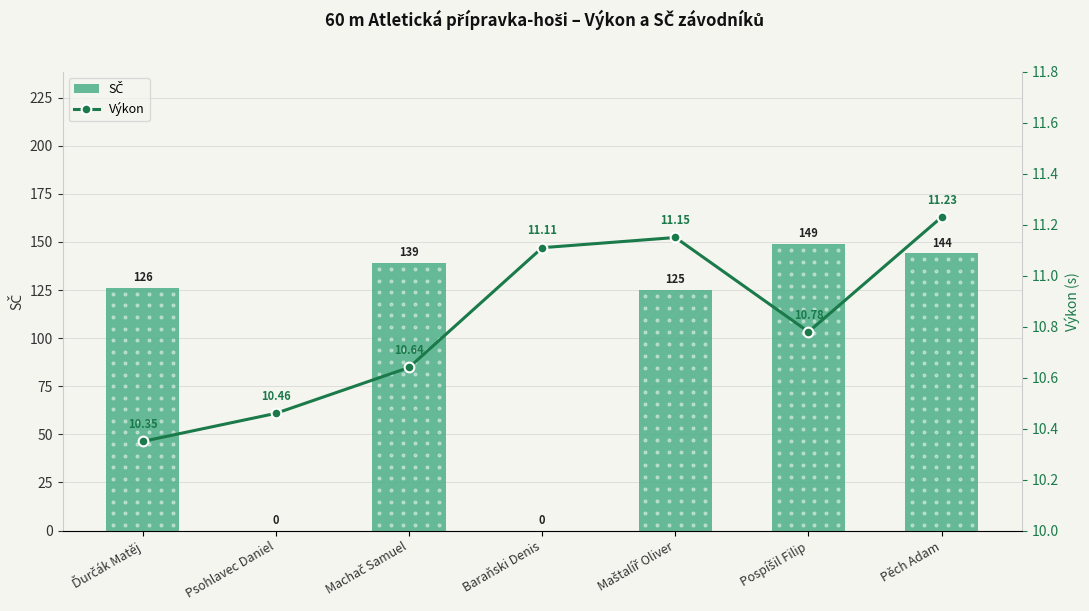

Which series contains the highest Y value?

SČ